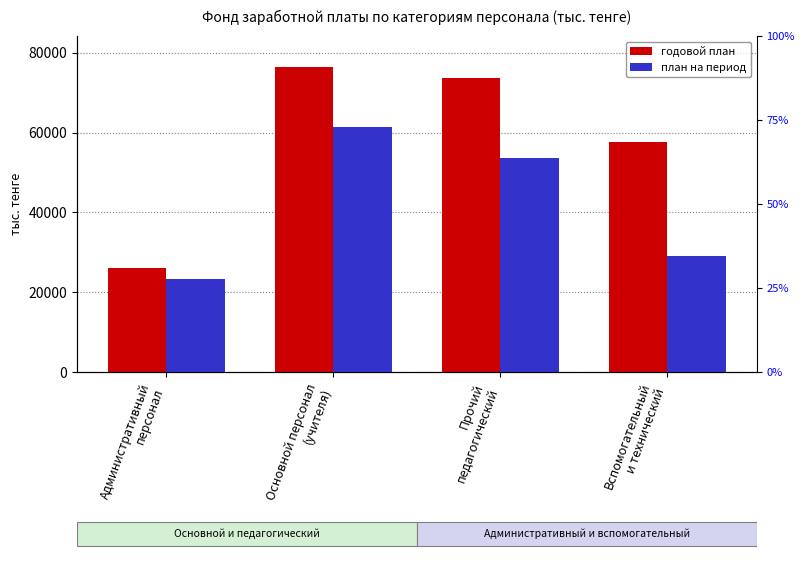

What are all the series names shown in the legend?

годовой план, план на период